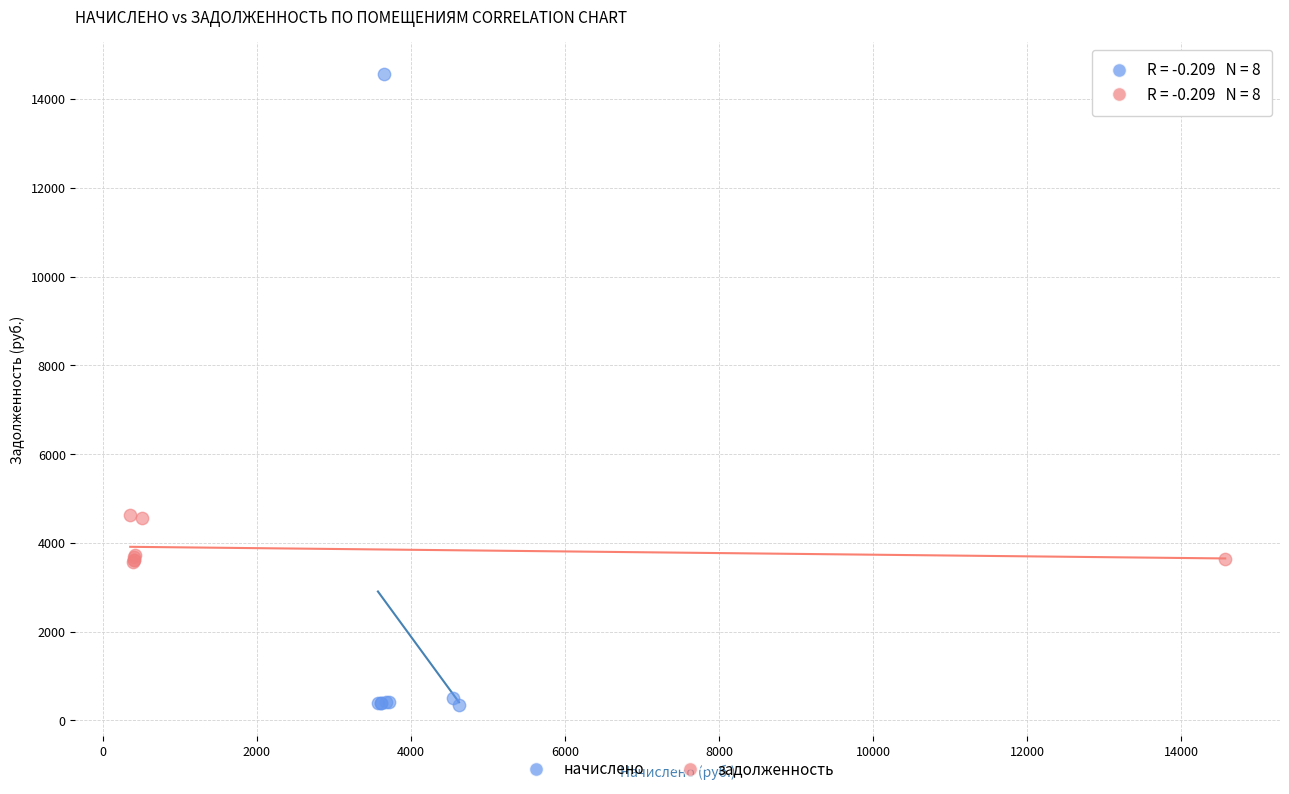

Which series reaches the maximum Y coordinate?

начислено